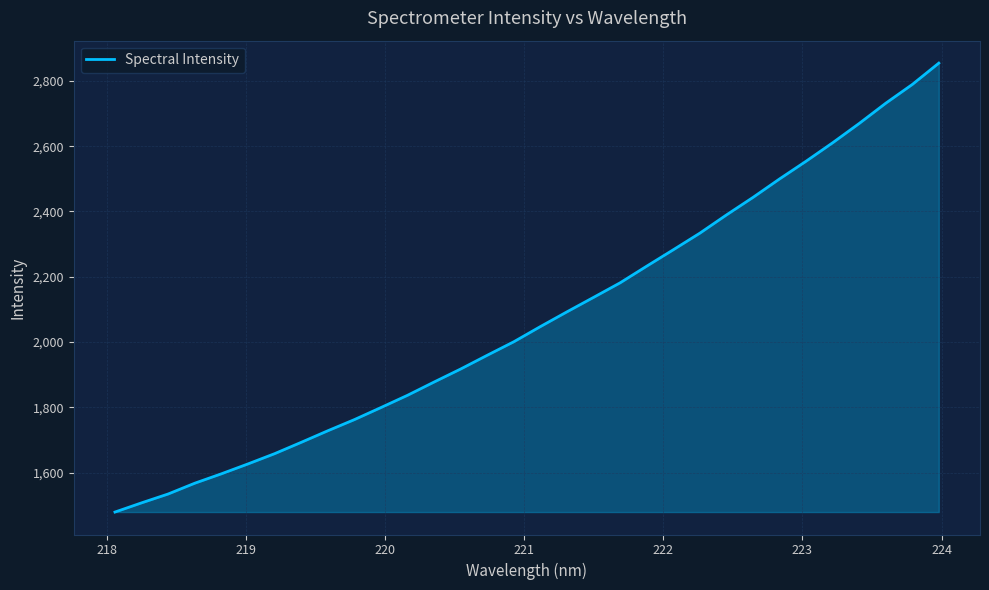

What is the difference between the maximum and minimum values?

1375.6